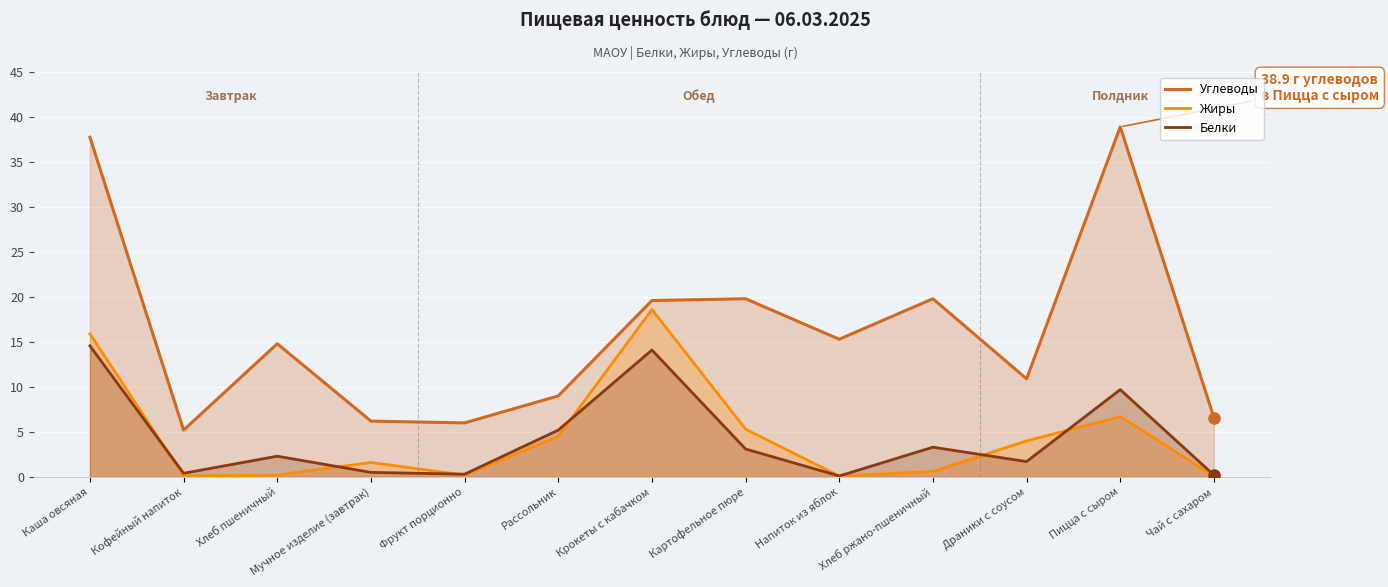

True or false: Углеводы has more than 0 interior local peaks.

True